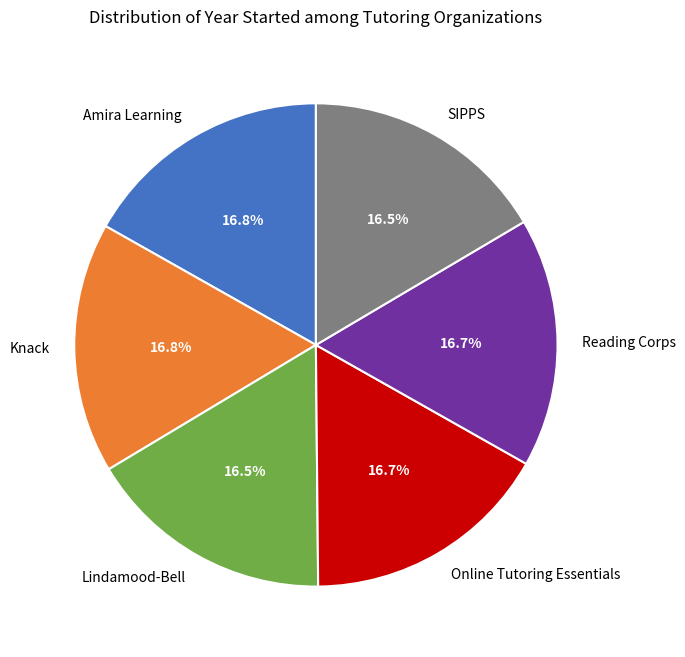

Do Reading Corps and Amira Learning together represent more than half of the pie?

No